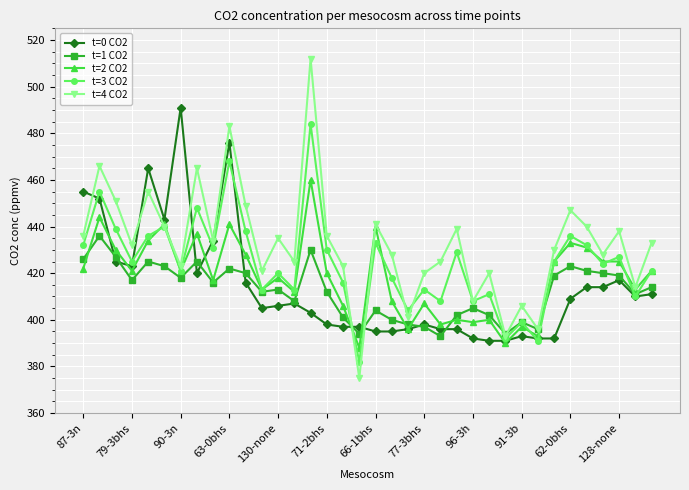

Which series has the largest total across all categories?

t=4 CO2